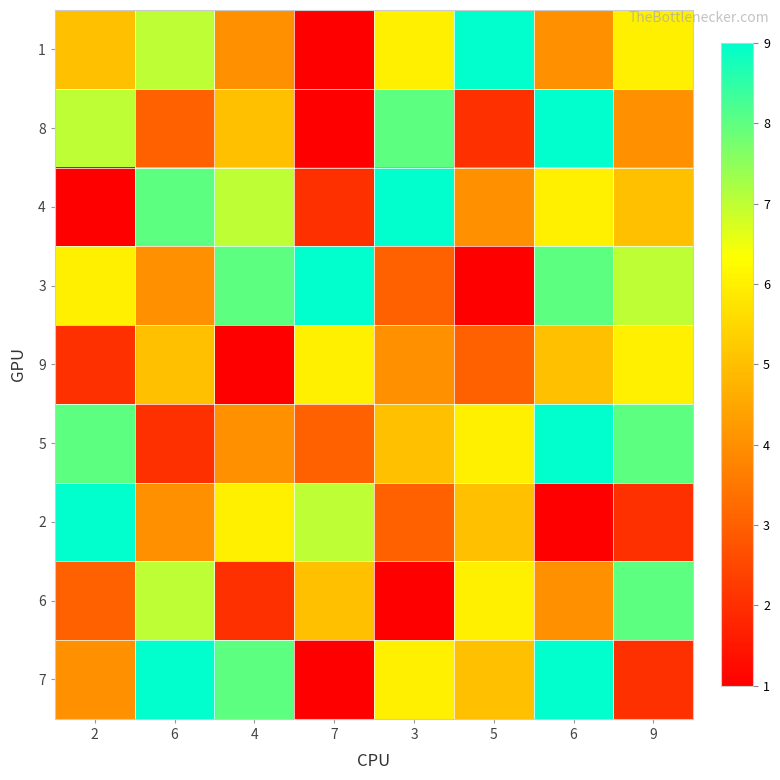

What is the greatest value displayed?

9